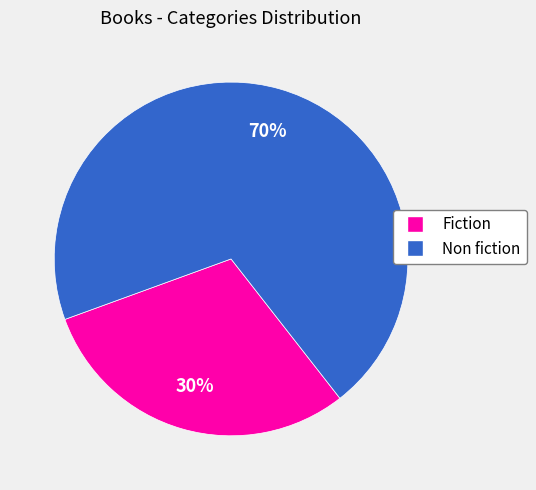

Does Fiction account for over 50% of the chart?

No